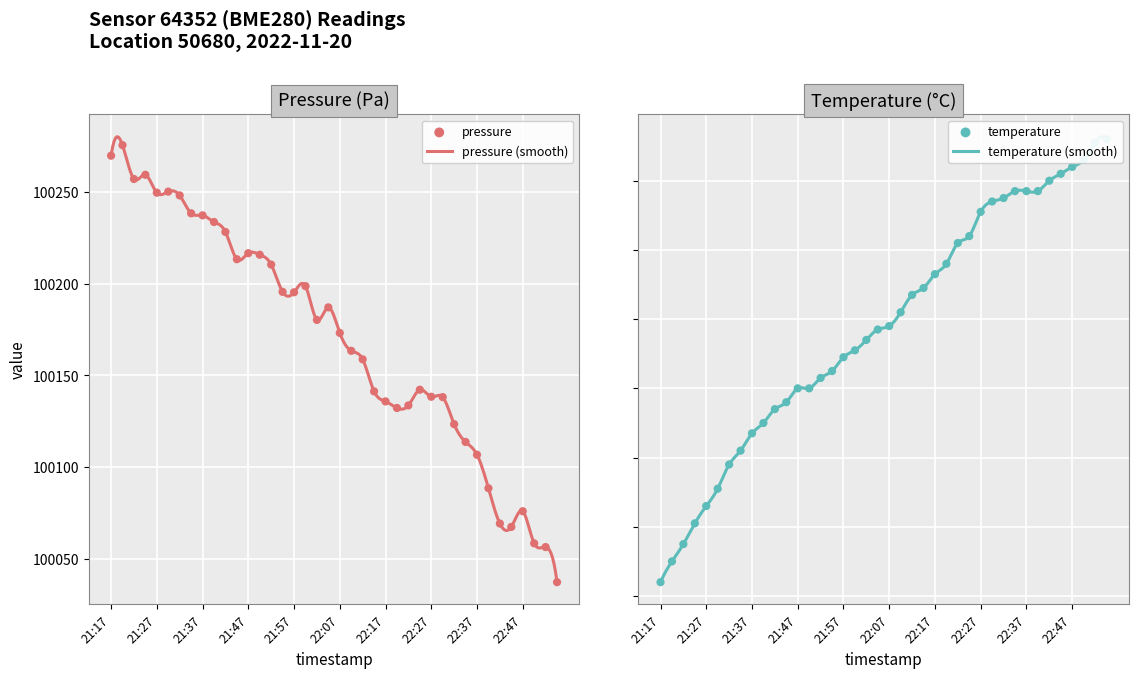

Which series reaches the minimum Y coordinate?

temperature